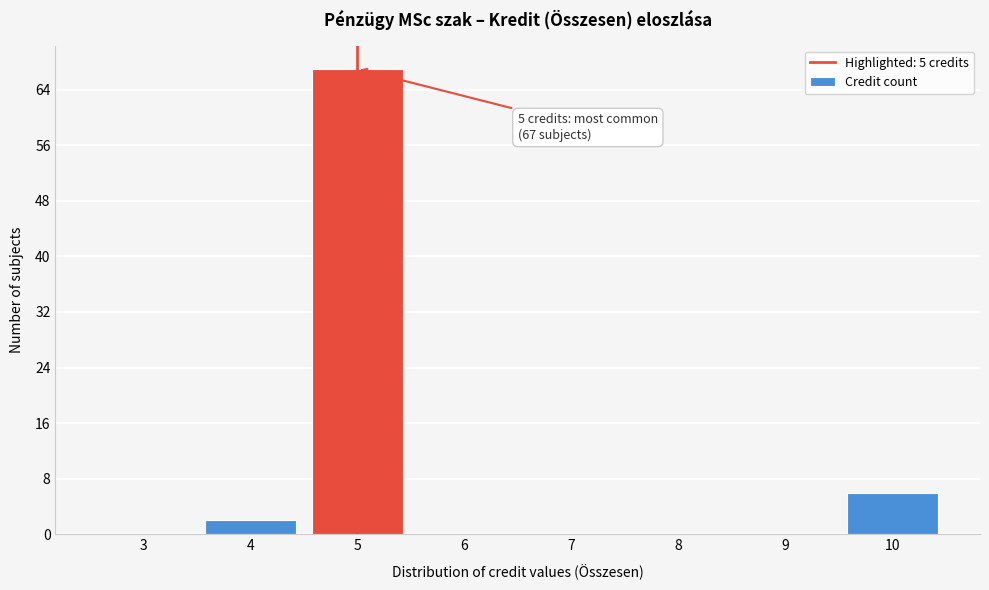

Which range on the x-axis has the tallest bar?

4.5 to 5.5